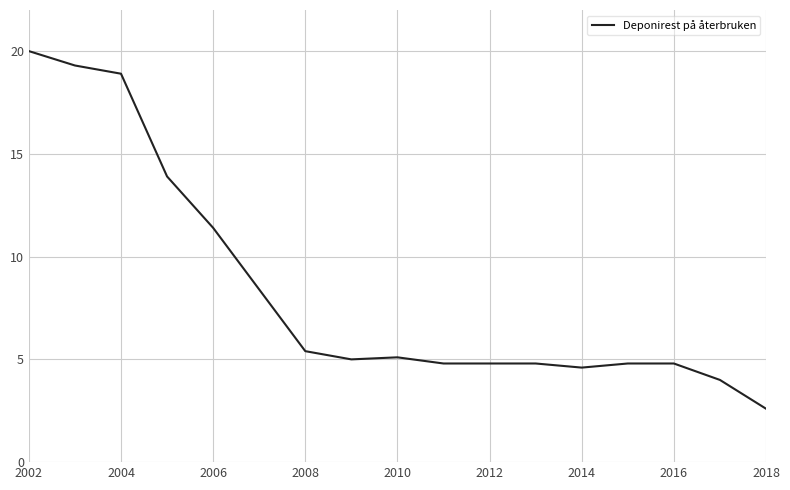

What is the greatest value displayed?

20.0